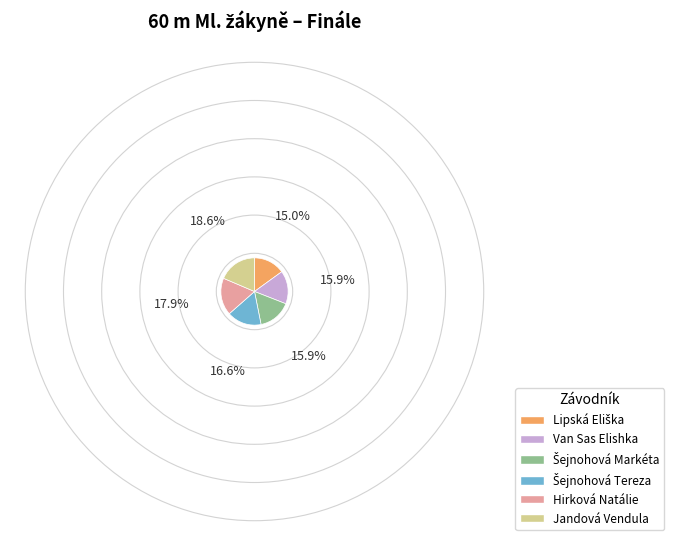

Does any single category account for the majority?

No